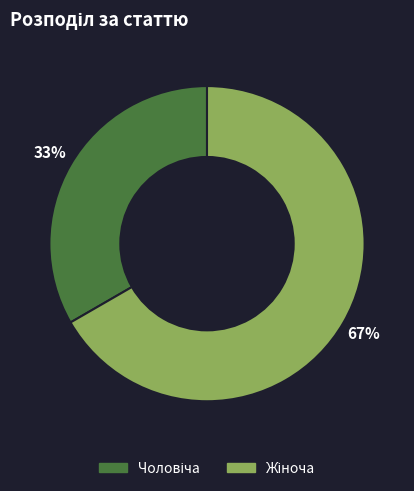

Count the number of slices in the pie.

2